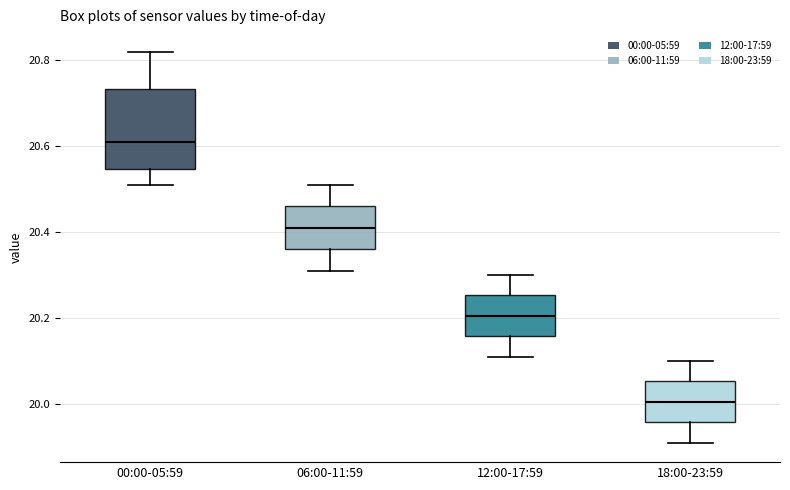

Comparing the boxes themselves (not the whiskers), which one is the tallest?

00:00-05:59